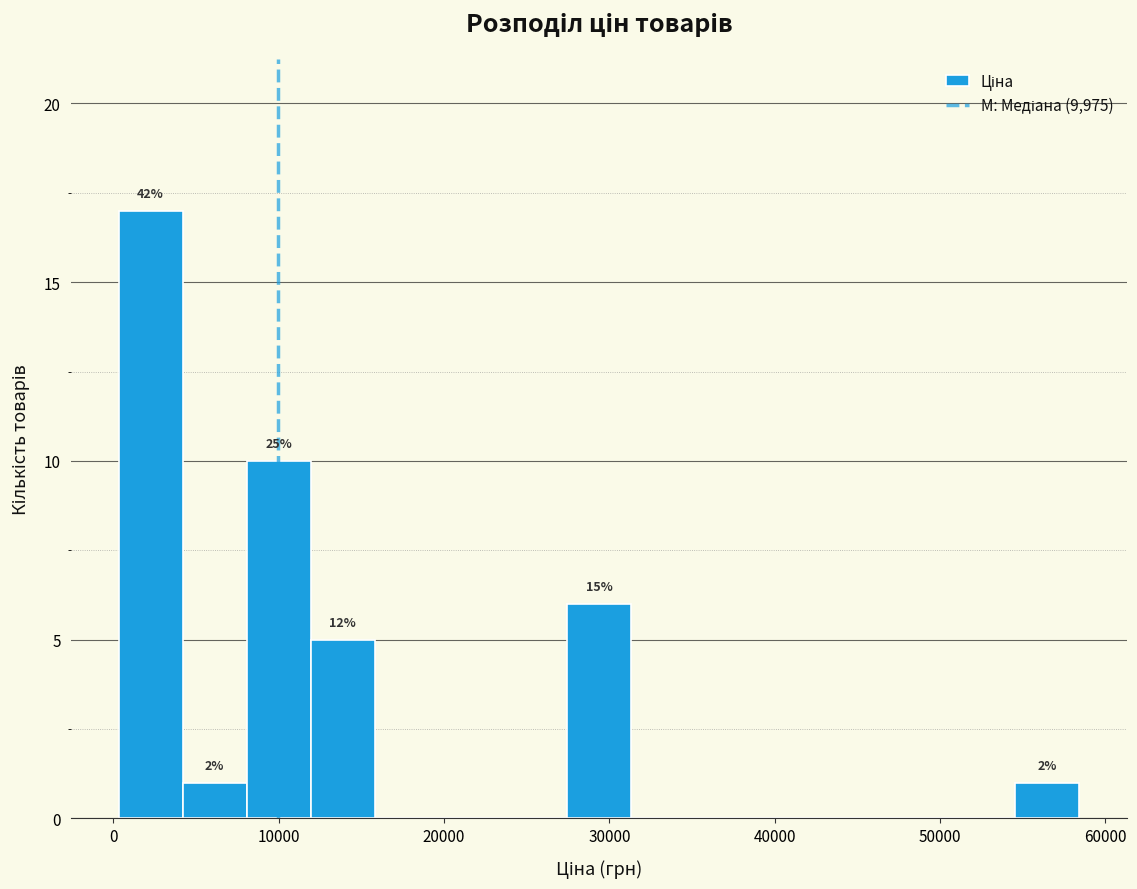

Read against the x-axis, roughly where is the centre of the tallest bar?

2000